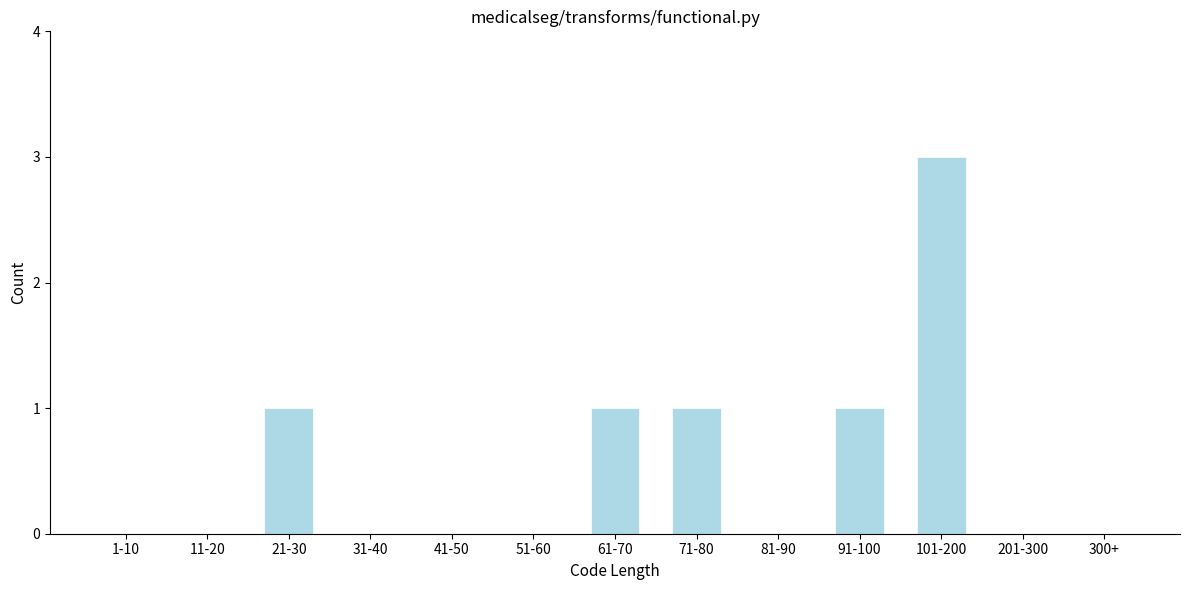

Reading left to right, list all the values displayed in this chart.

1-10=0	11-20=0	21-30=1	31-40=0	41-50=0	51-60=0	61-70=1	71-80=1	81-90=0	91-100=1	101-200=3	201-300=0	300+=0